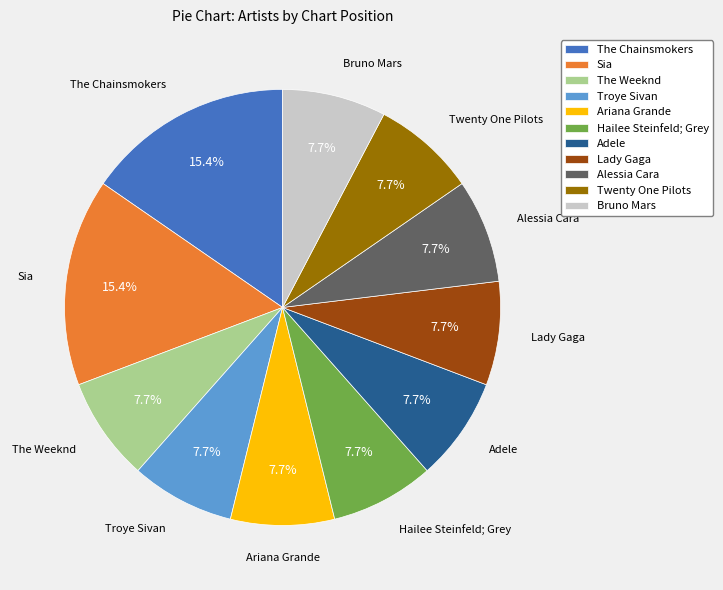

What is the total percentage of Ariana Grande and Troye Sivan?

15.4%